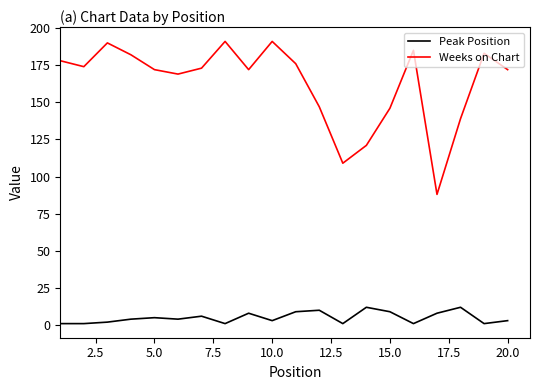

What is the greatest value displayed?

191